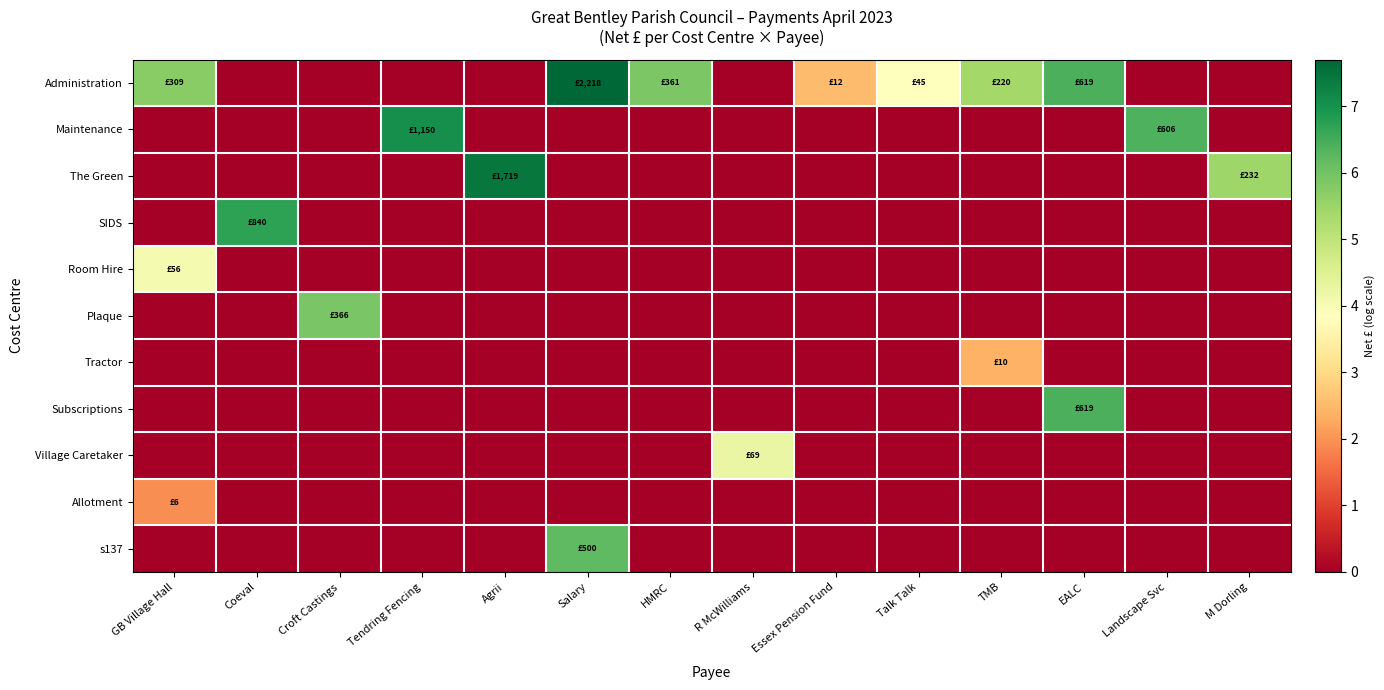

Reading left to right, extract all data points from this chart.

Administration: GB Village Hall=5.7	Coeval=0.0	Croft Castings=0.0	Tendring Fencing=0.0	Agrii=0.0	Salary=7.7	HMRC=5.9	R McWilliams=0.0	Essex Pension Fund=2.5	Talk Talk=3.8	TMB=5.4	EALC=6.4	Landscape Svc=0.0	M Dorling=0.0
Maintenance: GB Village Hall=0.0	Coeval=0.0	Croft Castings=0.0	Tendring Fencing=7.0	Agrii=0.0	Salary=0.0	HMRC=0.0	R McWilliams=0.0	Essex Pension Fund=0.0	Talk Talk=0.0	TMB=0.0	EALC=0.0	Landscape Svc=6.4	M Dorling=0.0
The Green: GB Village Hall=0.0	Coeval=0.0	Croft Castings=0.0	Tendring Fencing=0.0	Agrii=7.5	Salary=0.0	HMRC=0.0	R McWilliams=0.0	Essex Pension Fund=0.0	Talk Talk=0.0	TMB=0.0	EALC=0.0	Landscape Svc=0.0	M Dorling=5.4
SIDS: GB Village Hall=0.0	Coeval=6.7	Croft Castings=0.0	Tendring Fencing=0.0	Agrii=0.0	Salary=0.0	HMRC=0.0	R McWilliams=0.0	Essex Pension Fund=0.0	Talk Talk=0.0	TMB=0.0	EALC=0.0	Landscape Svc=0.0	M Dorling=0.0
Room Hire: GB Village Hall=4.0	Coeval=0.0	Croft Castings=0.0	Tendring Fencing=0.0	Agrii=0.0	Salary=0.0	HMRC=0.0	R McWilliams=0.0	Essex Pension Fund=0.0	Talk Talk=0.0	TMB=0.0	EALC=0.0	Landscape Svc=0.0	M Dorling=0.0
Plaque: GB Village Hall=0.0	Coeval=0.0	Croft Castings=5.9	Tendring Fencing=0.0	Agrii=0.0	Salary=0.0	HMRC=0.0	R McWilliams=0.0	Essex Pension Fund=0.0	Talk Talk=0.0	TMB=0.0	EALC=0.0	Landscape Svc=0.0	M Dorling=0.0
Tractor: GB Village Hall=0.0	Coeval=0.0	Croft Castings=0.0	Tendring Fencing=0.0	Agrii=0.0	Salary=0.0	HMRC=0.0	R McWilliams=0.0	Essex Pension Fund=0.0	Talk Talk=0.0	TMB=2.4	EALC=0.0	Landscape Svc=0.0	M Dorling=0.0
Subscriptions: GB Village Hall=0.0	Coeval=0.0	Croft Castings=0.0	Tendring Fencing=0.0	Agrii=0.0	Salary=0.0	HMRC=0.0	R McWilliams=0.0	Essex Pension Fund=0.0	Talk Talk=0.0	TMB=0.0	EALC=6.4	Landscape Svc=0.0	M Dorling=0.0
Village Caretaker: GB Village Hall=0.0	Coeval=0.0	Croft Castings=0.0	Tendring Fencing=0.0	Agrii=0.0	Salary=0.0	HMRC=0.0	R McWilliams=4.3	Essex Pension Fund=0.0	Talk Talk=0.0	TMB=0.0	EALC=0.0	Landscape Svc=0.0	M Dorling=0.0
Allotment: GB Village Hall=1.9	Coeval=0.0	Croft Castings=0.0	Tendring Fencing=0.0	Agrii=0.0	Salary=0.0	HMRC=0.0	R McWilliams=0.0	Essex Pension Fund=0.0	Talk Talk=0.0	TMB=0.0	EALC=0.0	Landscape Svc=0.0	M Dorling=0.0
s137: GB Village Hall=0.0	Coeval=0.0	Croft Castings=0.0	Tendring Fencing=0.0	Agrii=0.0	Salary=6.2	HMRC=0.0	R McWilliams=0.0	Essex Pension Fund=0.0	Talk Talk=0.0	TMB=0.0	EALC=0.0	Landscape Svc=0.0	M Dorling=0.0